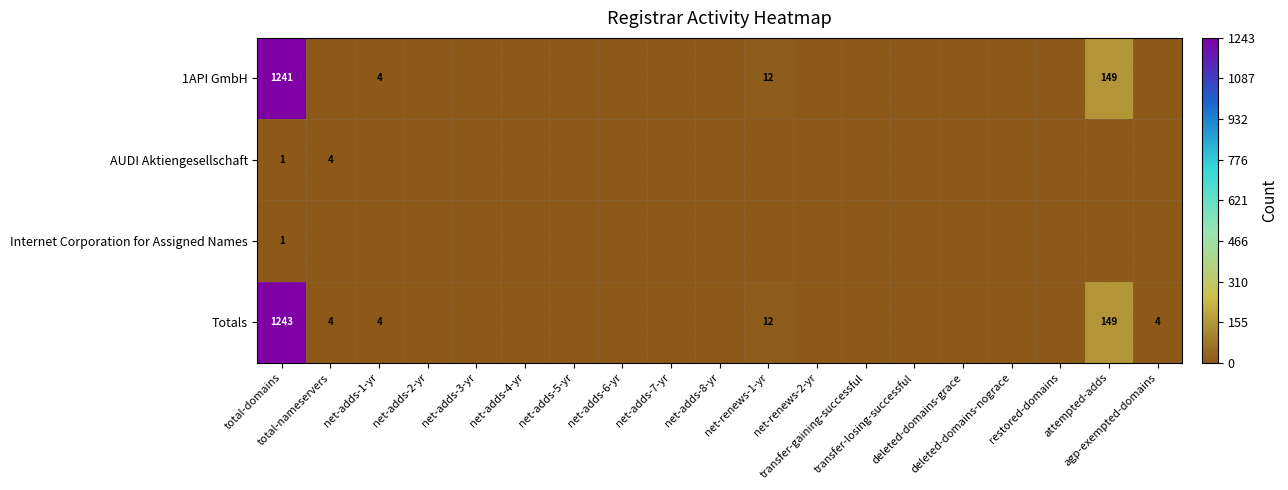

The value of Totals at total-domains is 2152. True or false?

False